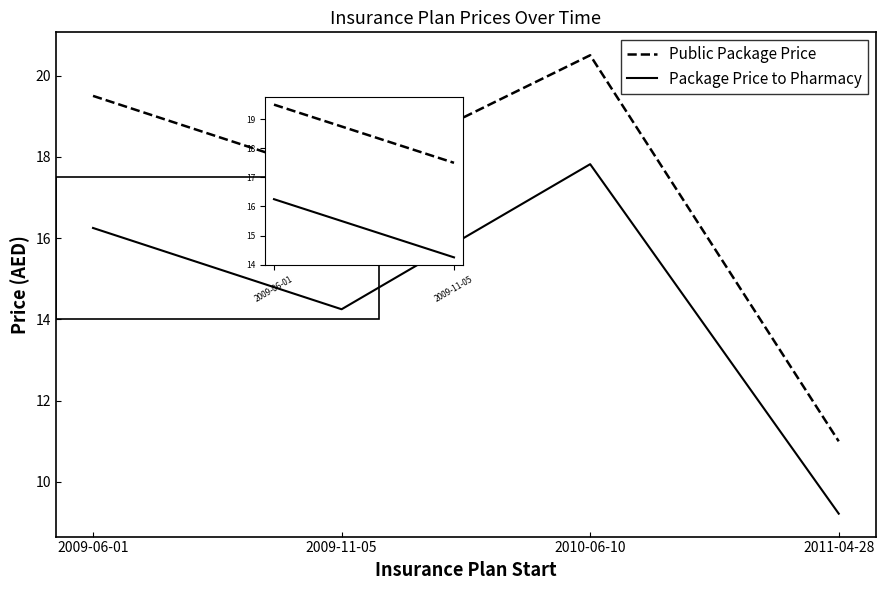

What is the difference between the maximum and minimum values in the Package Price to Pharmacy series?

8.6